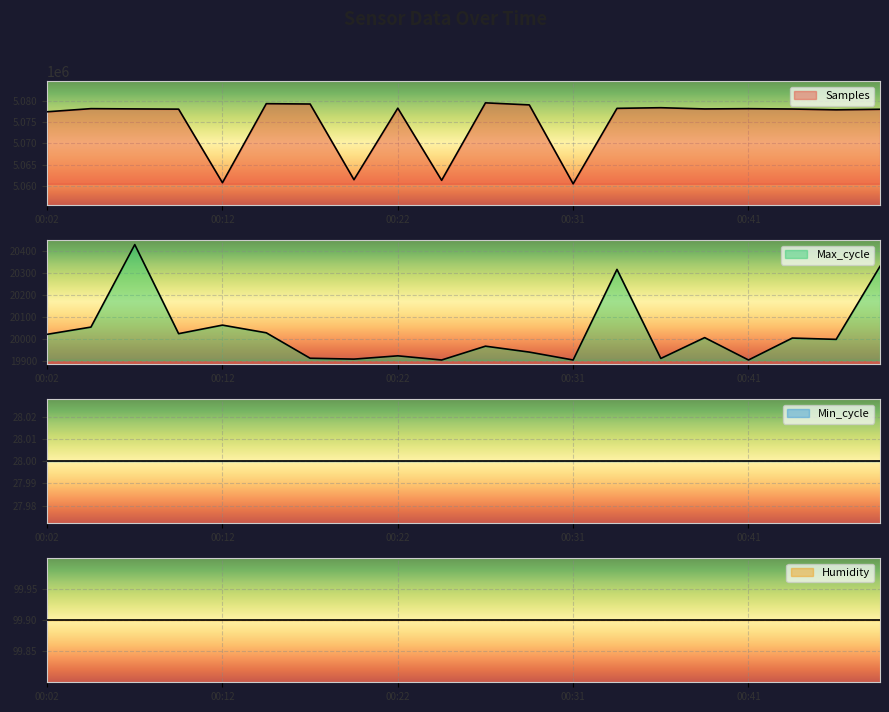

How many values in the Samples series exceed 5078036?

9